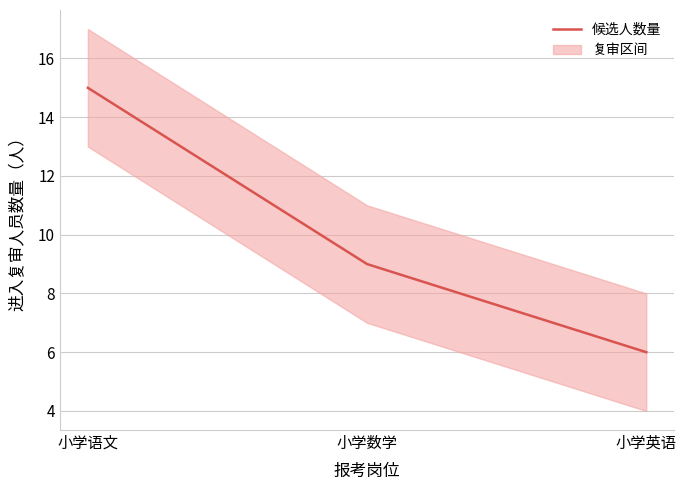

What is the maximum value shown in the chart?

15